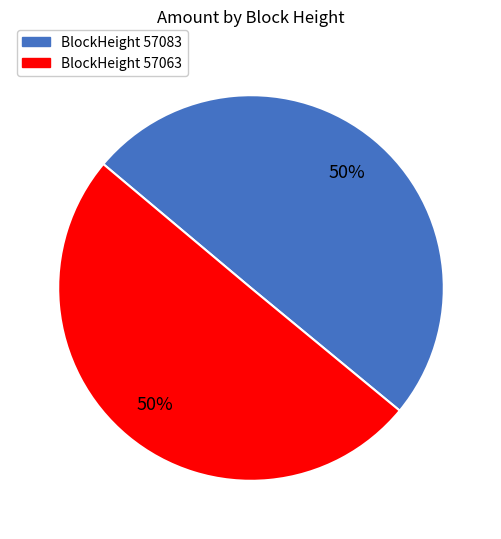

To the nearest percent, what is the average slice percentage?

50%